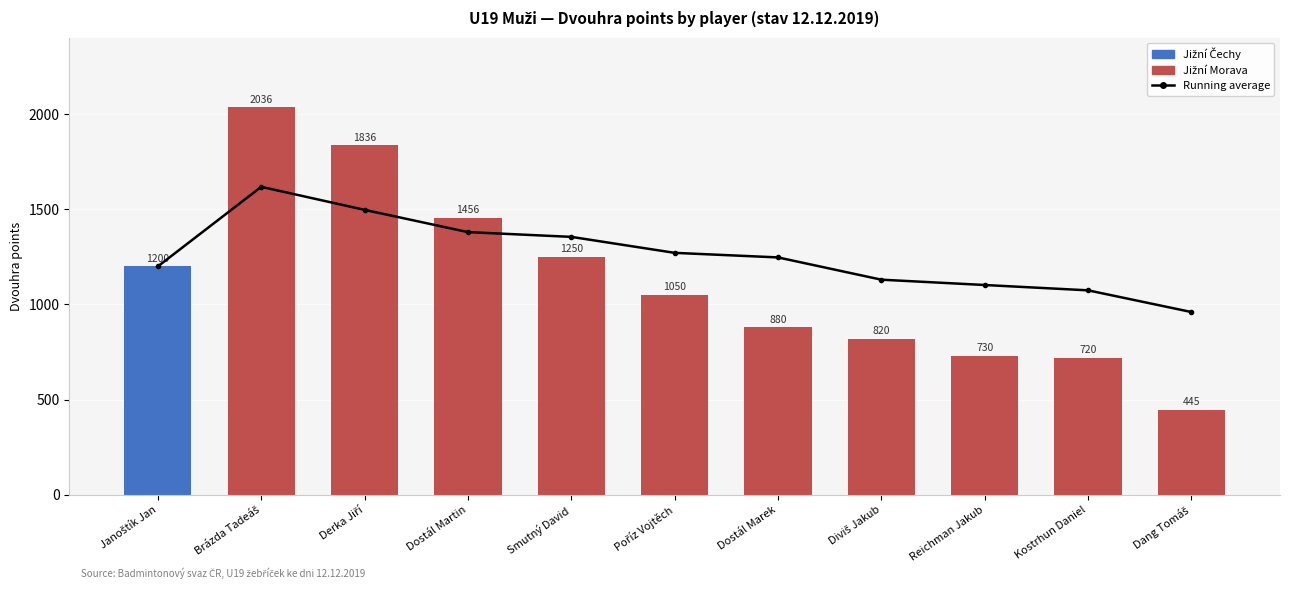

Reading left to right, list all the values displayed in this chart.

1200	2036	1836	1456	1250	1050	880	820	730	720	445